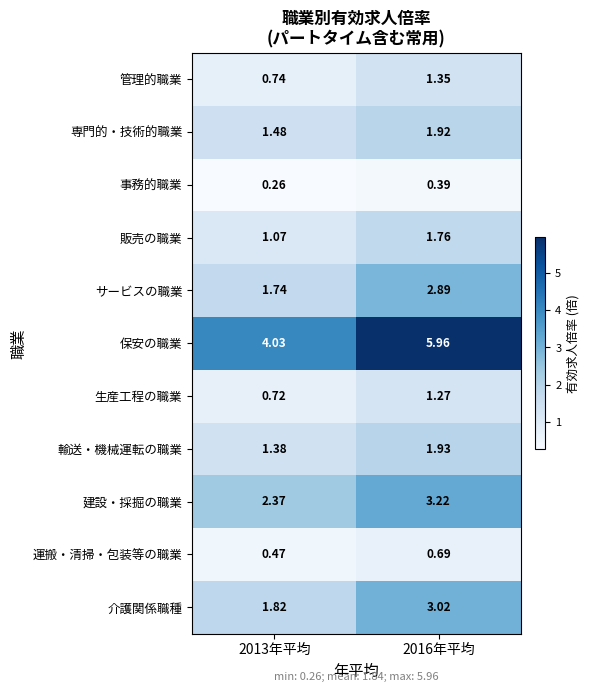

List the series in order of their peak value, lowest first.

事務的職業, 運搬・清掃・包装等の職業, 生産工程の職業, 管理的職業, 販売の職業, 専門的・技術的職業, 輸送・機械運転の職業, サービスの職業, 介護関係職種, 建設・採掘の職業, 保安の職業